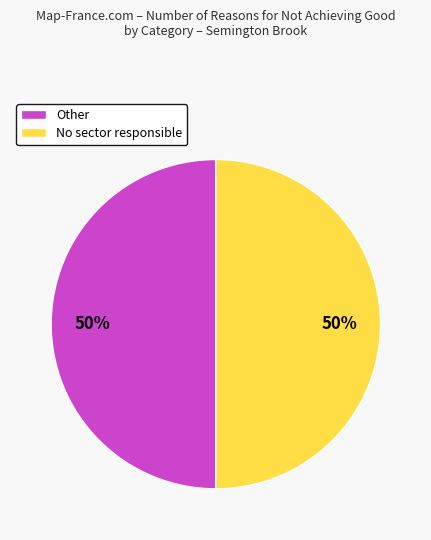

Approximately how many times larger is the value at No sector responsible compared to Other?

1.0